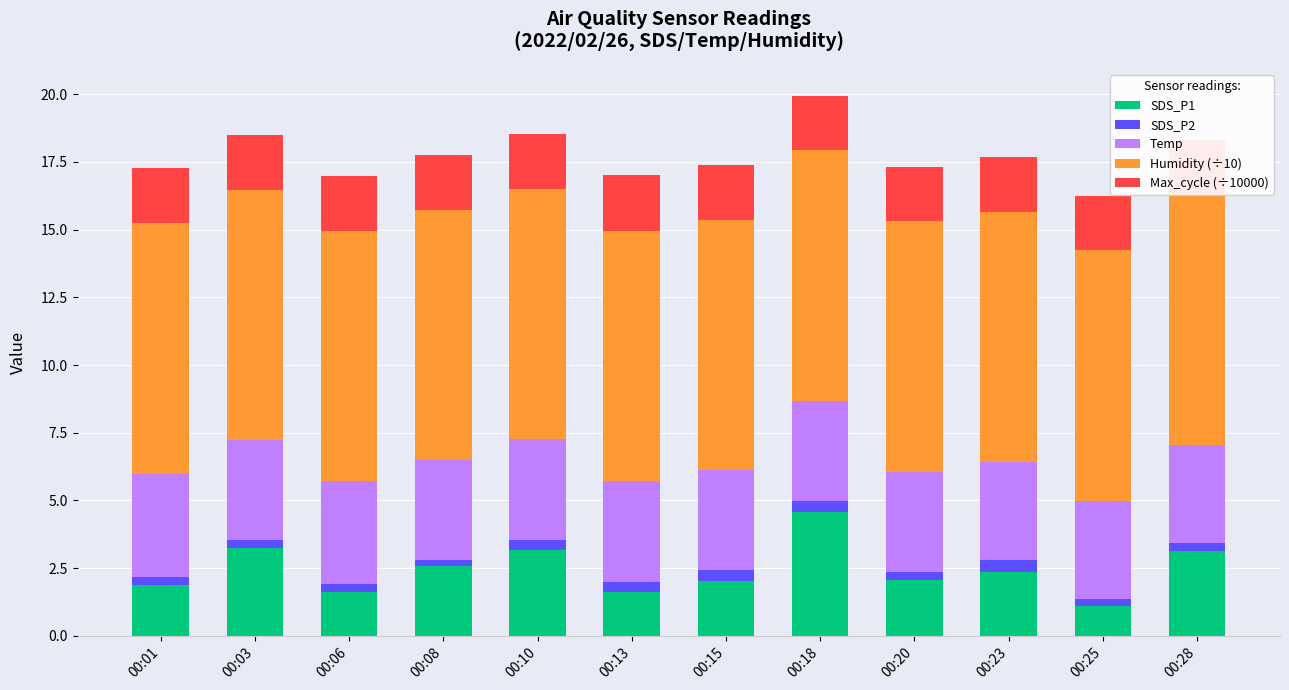

How many bars are there in total?

60